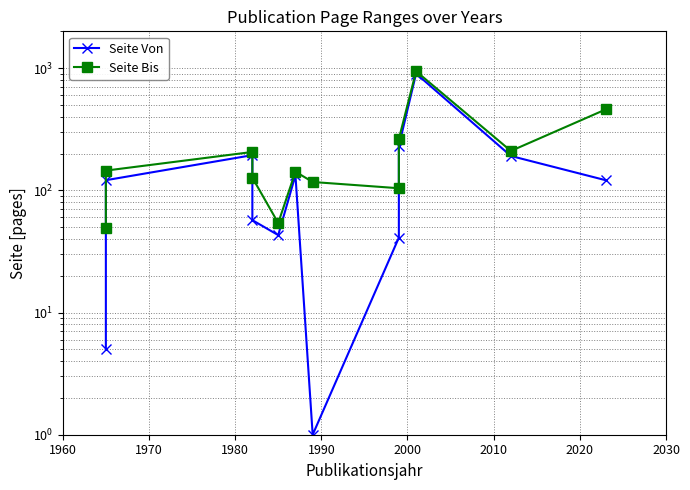

In Seite Bis, how many points are lower than both neighbors (excluding endpoints)?

3